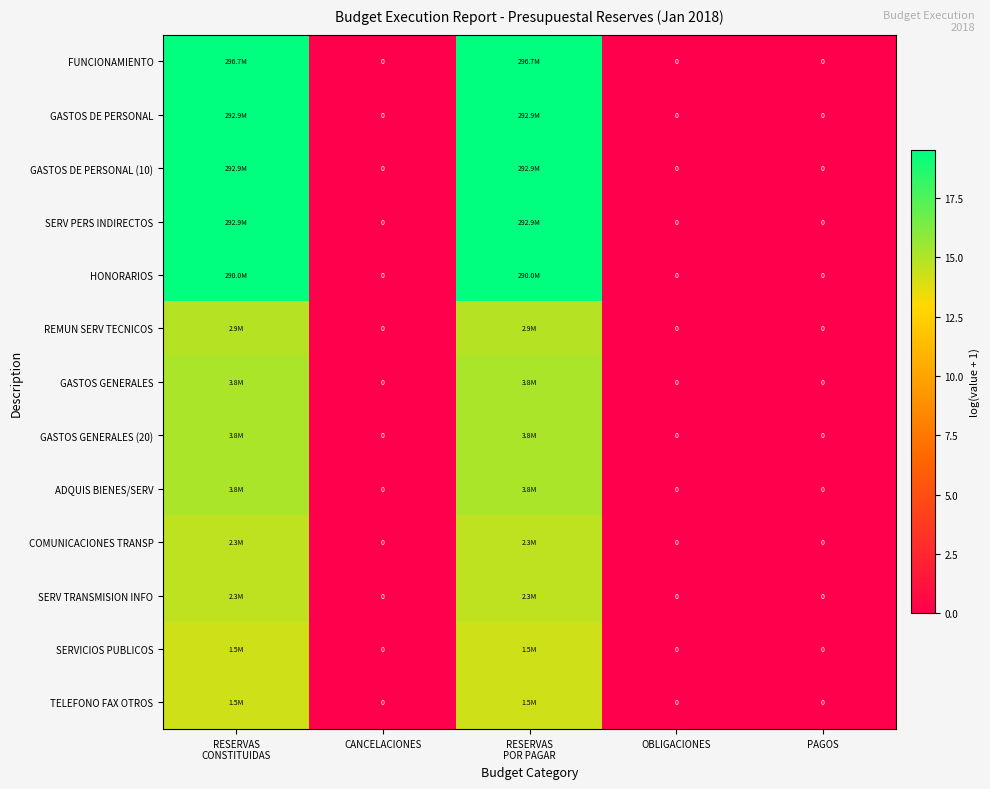

How many values in the GASTOS GENERALES series exceed 0?

2